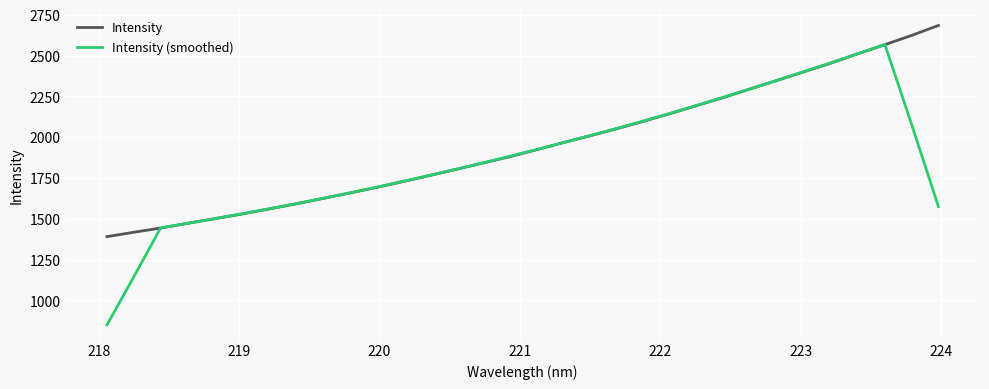

Does the chart have visible grid lines?

Yes